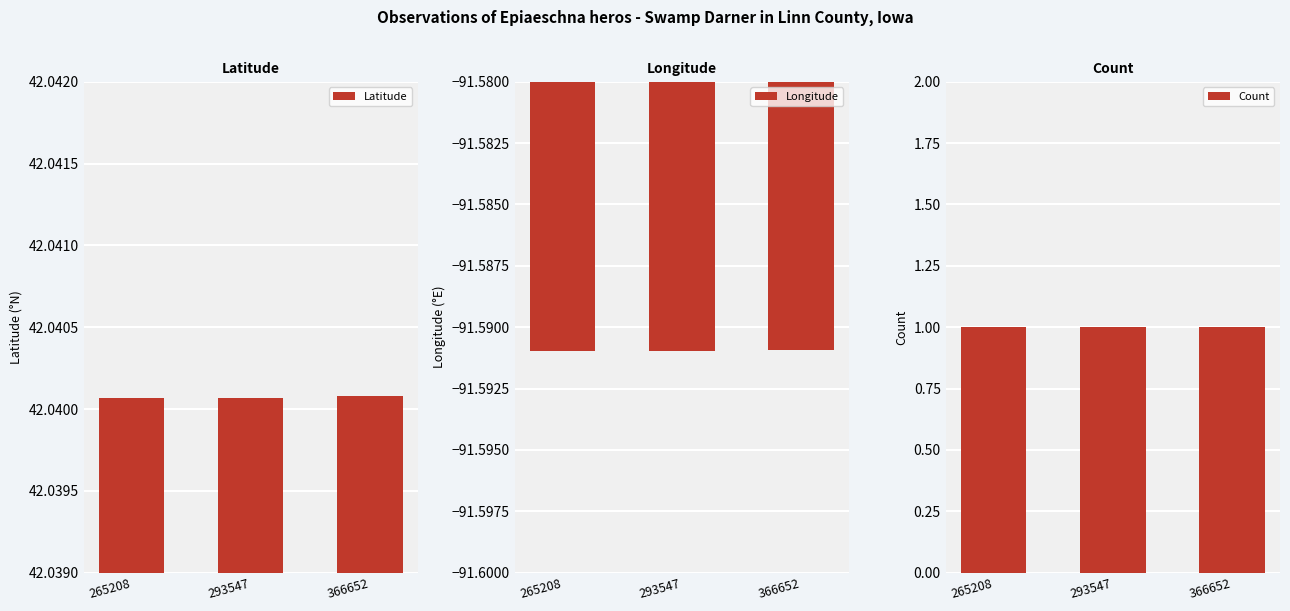

What are all the series names shown in the legend?

Latitude, Longitude, Count